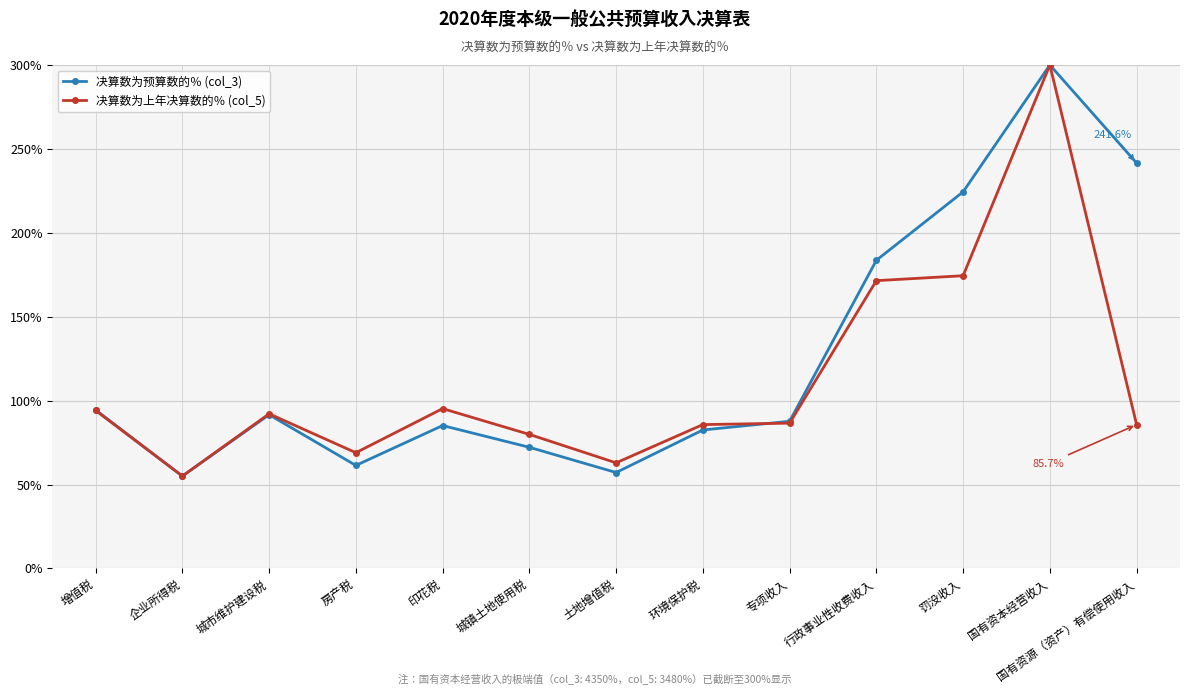

At which category is the sum across all series the highest?

国有资本经营收入